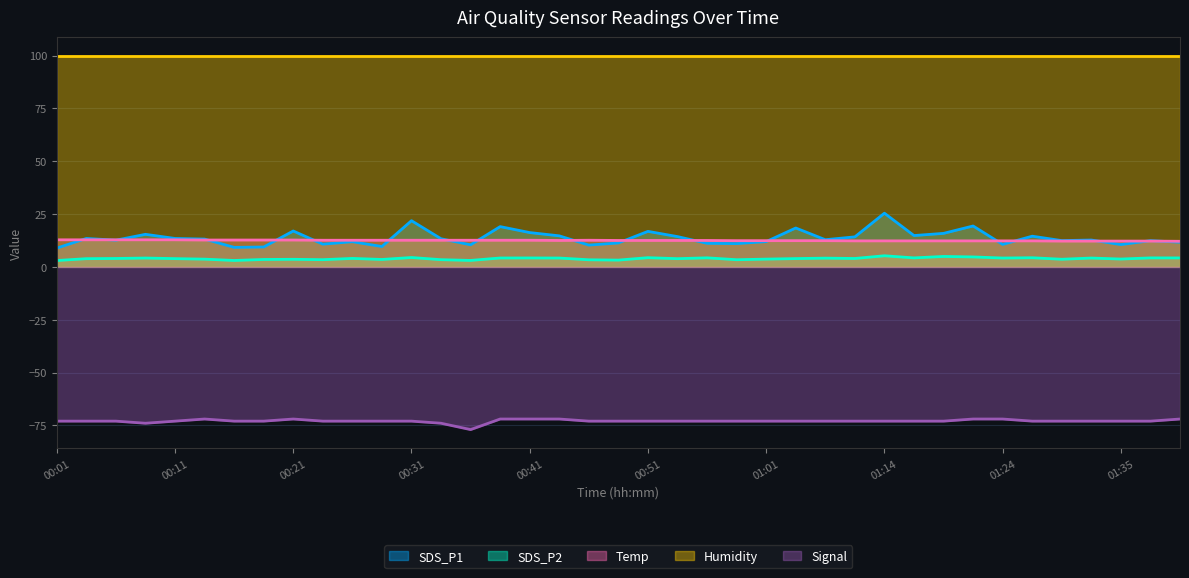

What is the difference between the maximum and minimum values in the Temp series?

0.7